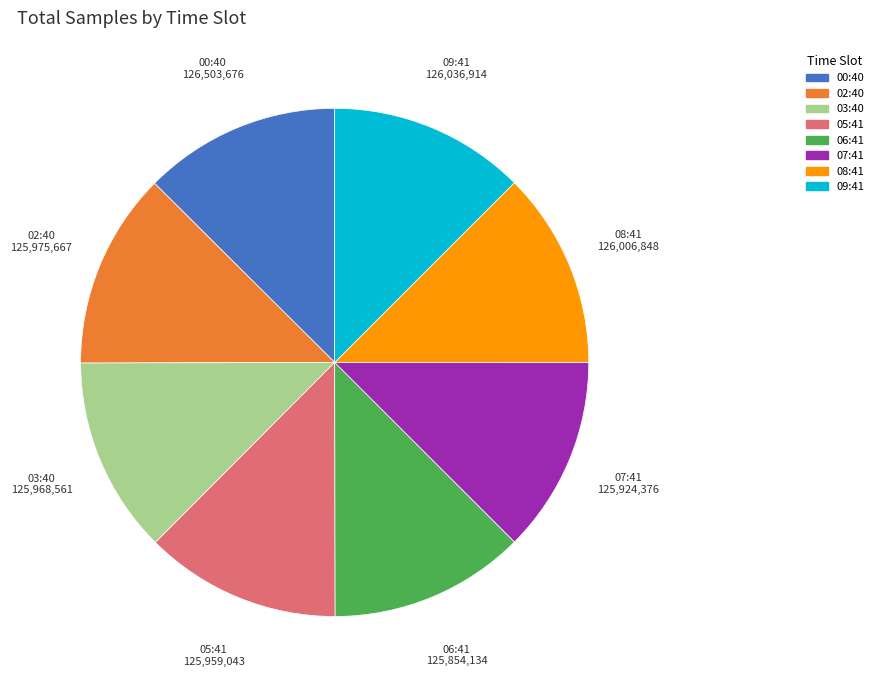

Does any single category account for the majority?

No